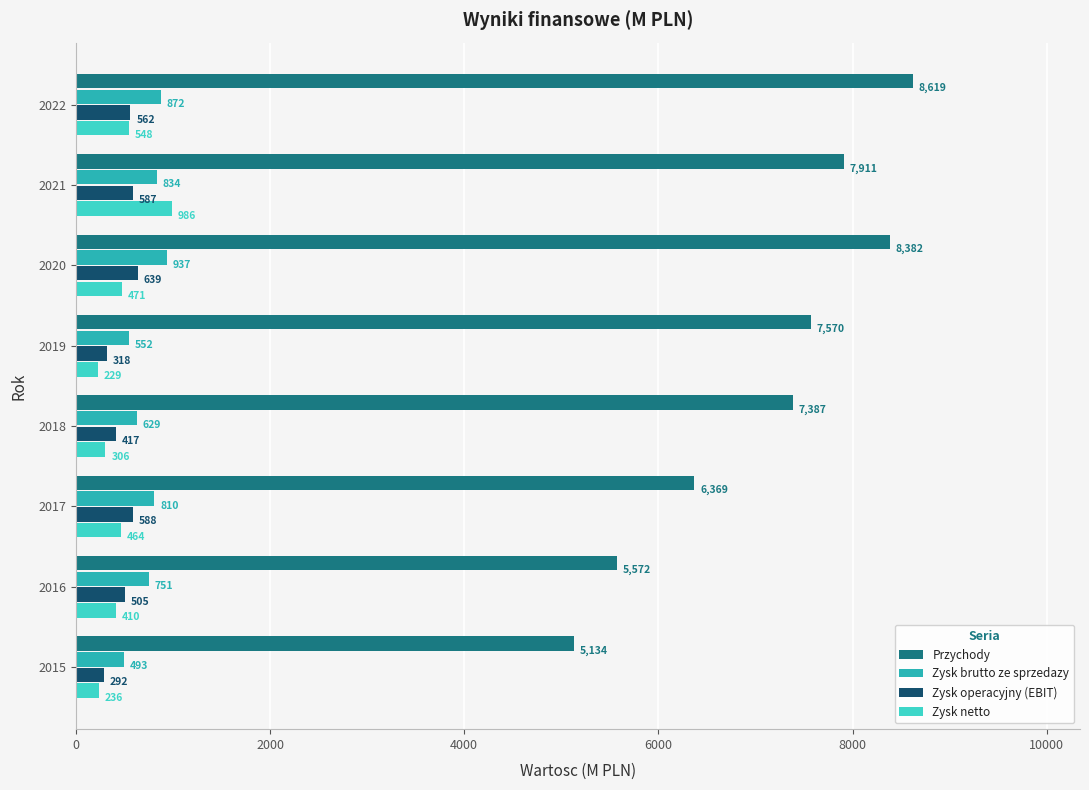

True or false: Zysk operacyjny (EBIT) has a value of 638.6 at 2020.

True